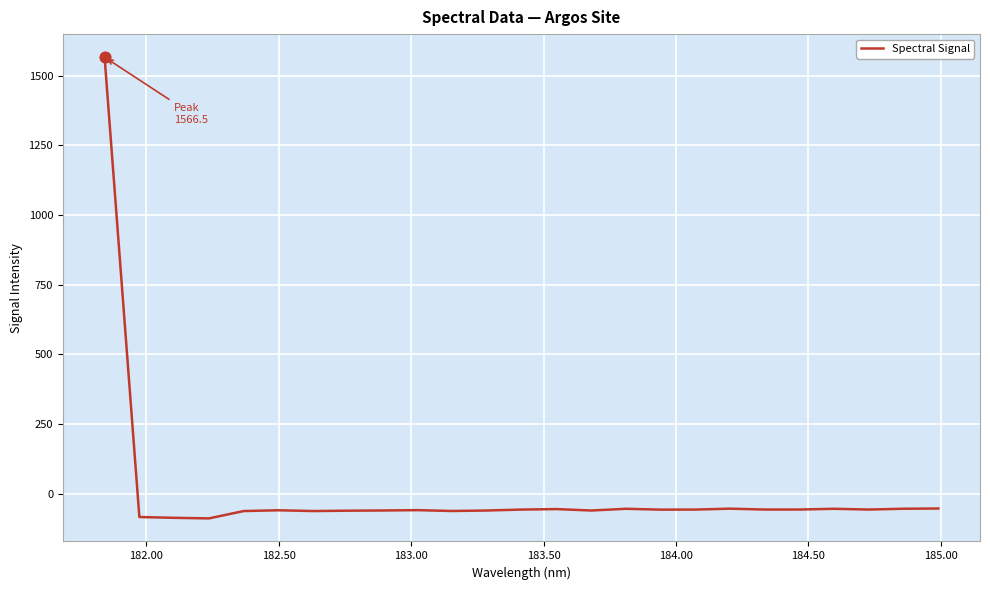

What is the minimum value shown in the chart?

-89.0